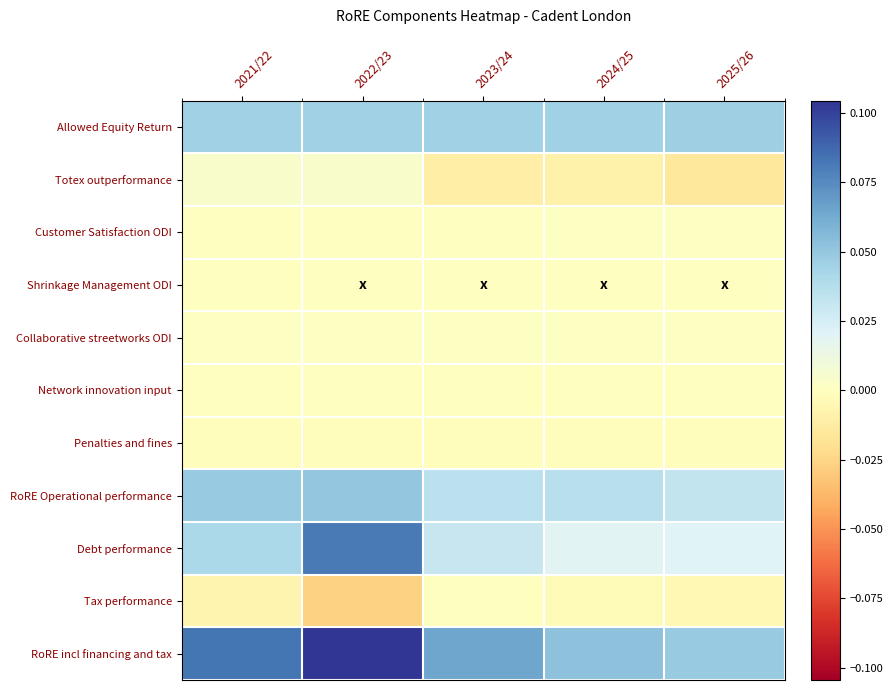

Which series has the largest range (max minus min)?

Debt performance